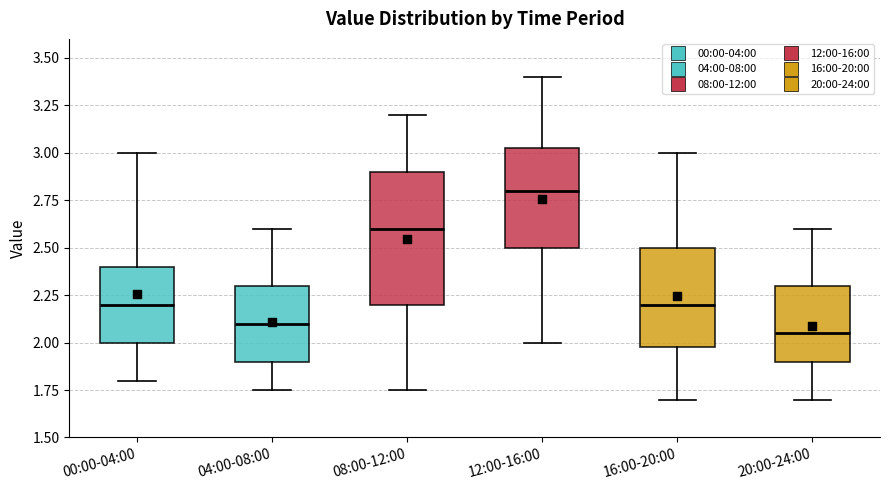

Reading left to right, transcribe this box plot: for each box, give where its median line is, the range the box spans, and where its two whiskers end, as read against the y-axis. The values are not printed on the chart, so give them approximately, as read against the axis.

00:00-04:00: median 2.20, box 2.00 to 2.40, whiskers 1.80 to 3.00
04:00-08:00: median 2.10, box 1.90 to 2.30, whiskers 1.75 to 2.60
08:00-12:00: median 2.60, box 2.20 to 2.90, whiskers 1.75 to 3.20
12:00-16:00: median 2.80, box 2.50 to 3.05, whiskers 2.00 to 3.40
16:00-20:00: median 2.20, box 2.00 to 2.50, whiskers 1.70 to 3.00
20:00-24:00: median 2.05, box 1.90 to 2.30, whiskers 1.70 to 2.60